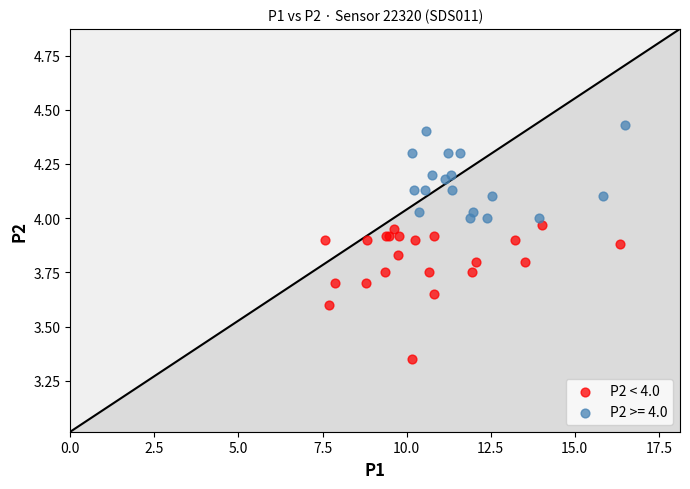

Which series contains the highest Y value?

P2 >= 4.0